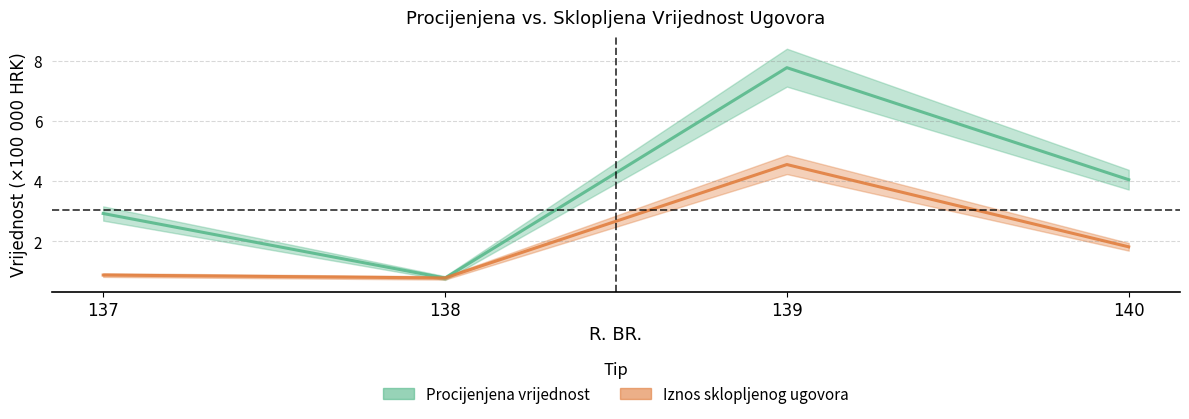

Read the PROCIJENJENA VRIJEDNOST value at 140.

4.0